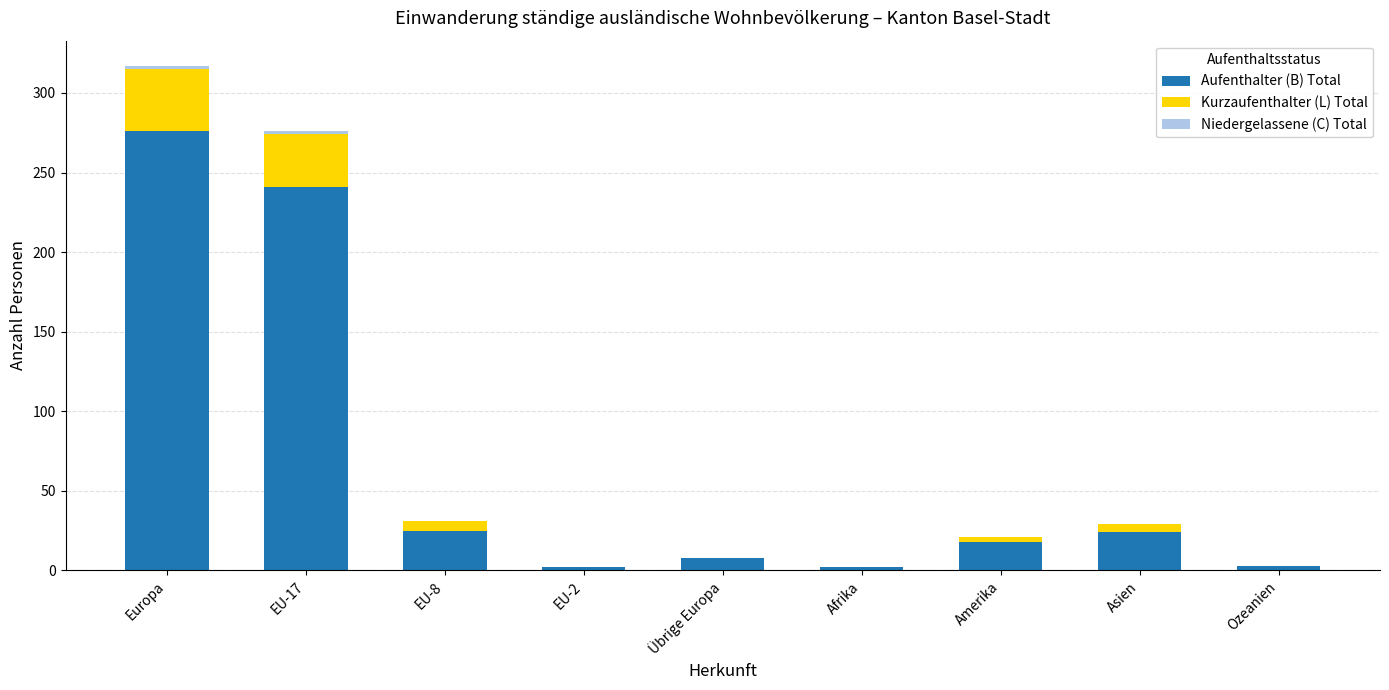

What is the maximum value for Aufenthalter (B) Total?

276